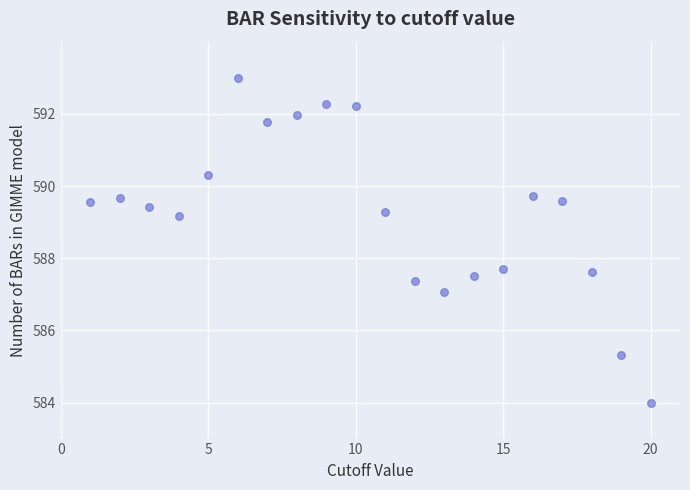

What is the range of X values (max minus min)?

19.0